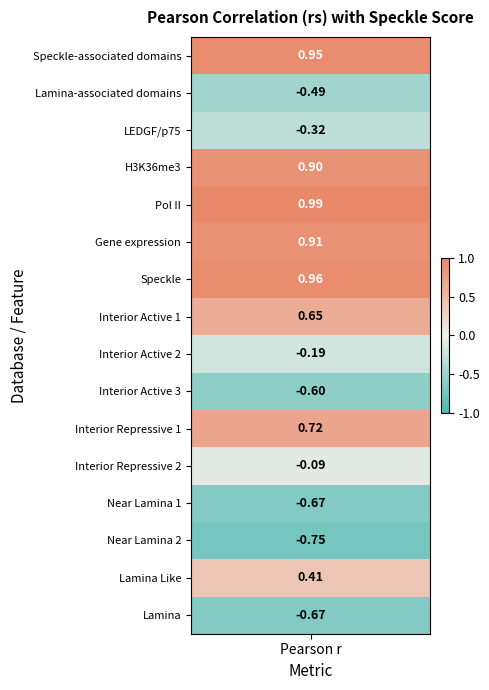

Reading left to right, what are all the values shown in this chart?

0.9	-0.5	-0.3	0.9	1.0	0.9	1.0	0.7	-0.2	-0.6	0.7	-0.1	-0.7	-0.8	0.4	-0.7